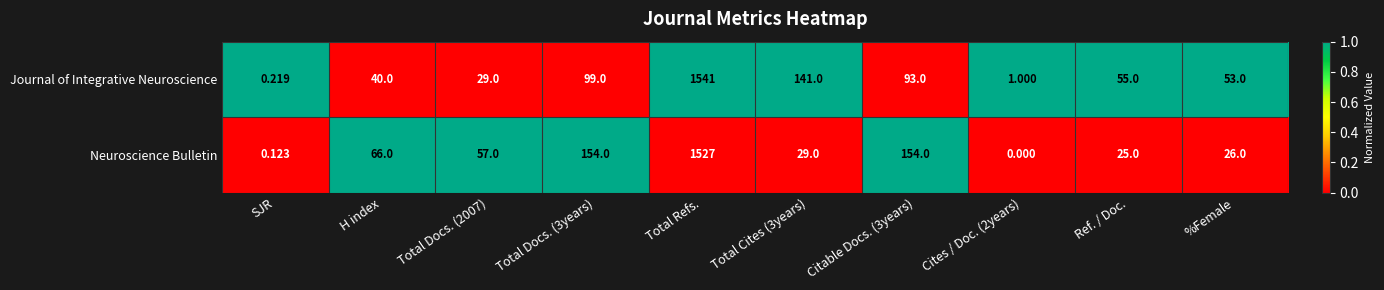

Rank the series at %Female from highest to lowest value.

Journal of Integrative Neuroscience, Neuroscience Bulletin